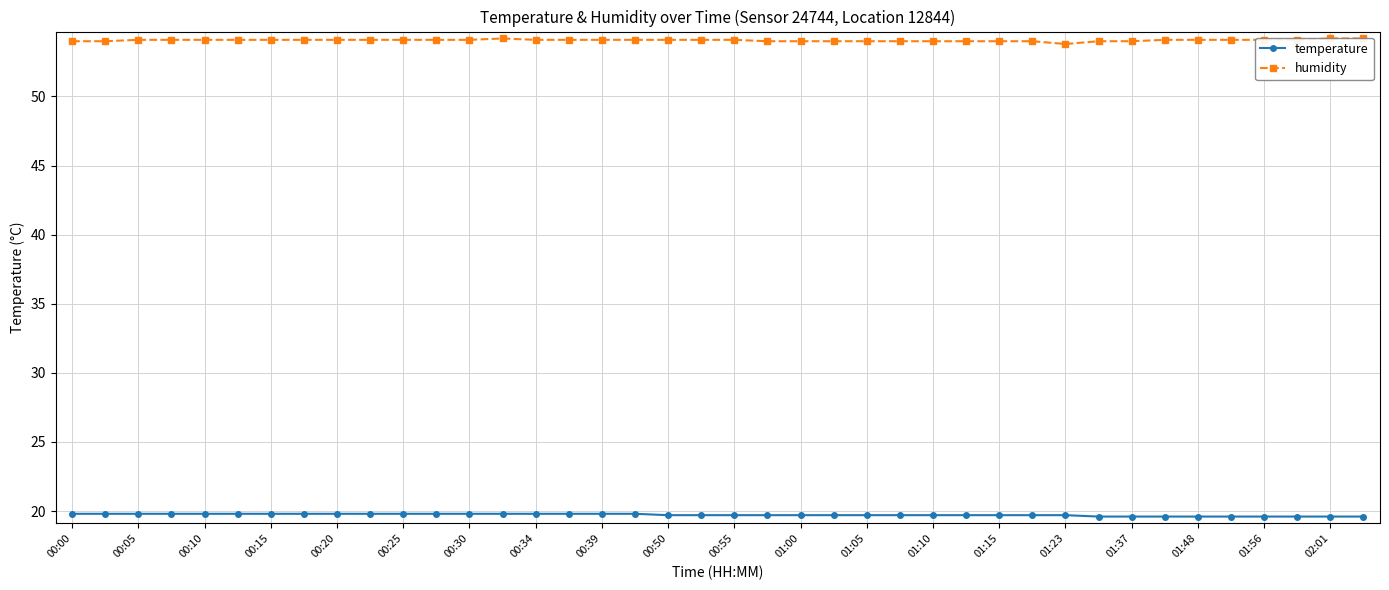

What is the maximum value for temperature?

19.8